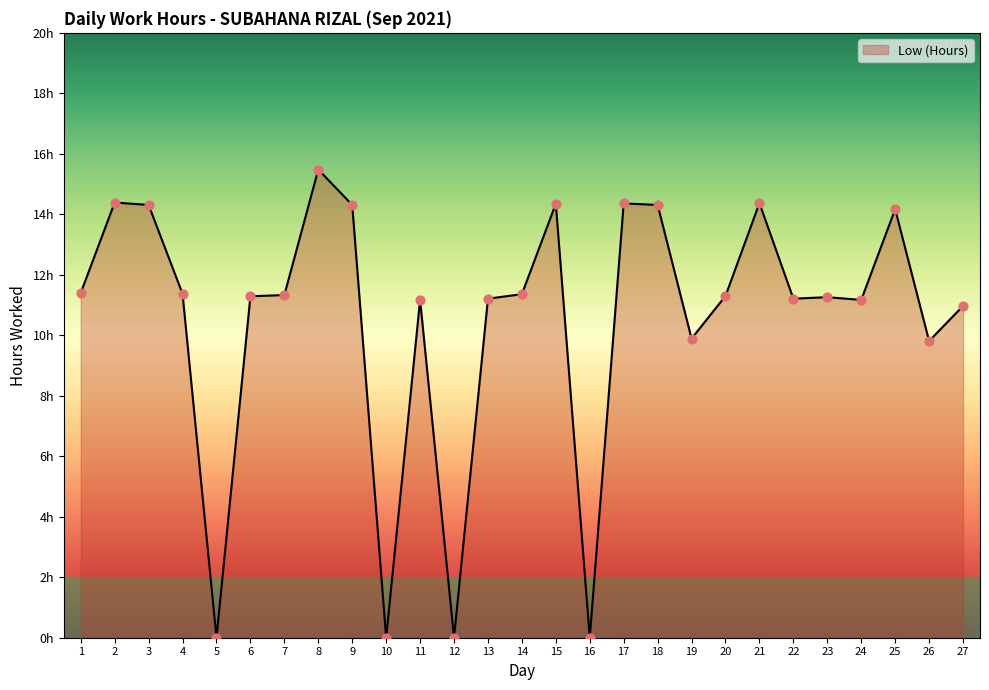

Which has a higher value, 20 or 10?

20